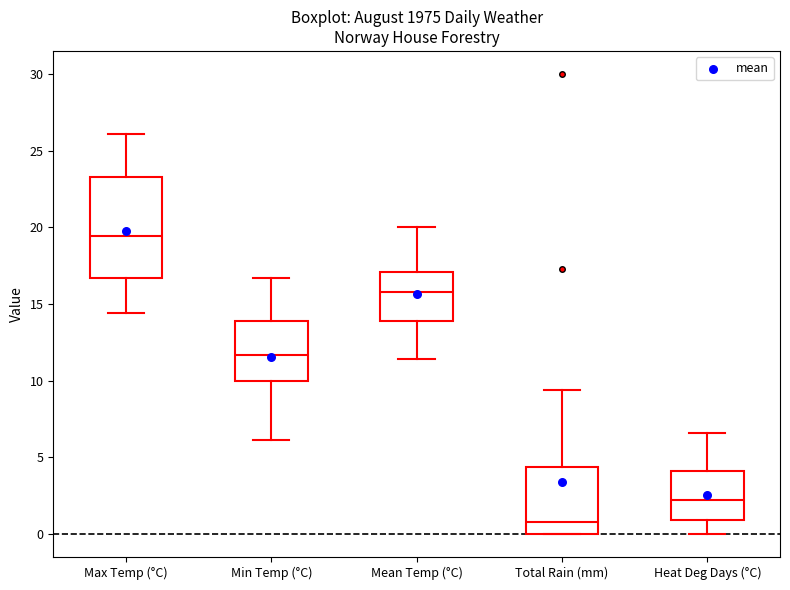

Reading left to right, transcribe this box plot: for each box, give where its median line is, the range the box spans, and where its two whiskers end, as read against the y-axis. The values are not printed on the chart, so give them approximately, as read against the axis.

Max Temp (°C): median 19.5, box 16.5 to 23.5, whiskers 14.5 to 26.0
Min Temp (°C): median 11.5, box 10.0 to 14.0, whiskers 6.0 to 16.5
Mean Temp (°C): median 16.0, box 14.0 to 17.0, whiskers 11.5 to 20.0
Total Rain (mm): median 1.0, box 0.0 to 4.5, whiskers 0.0 to 9.5
Heat Deg Days (°C): median 2.0, box 1.0 to 4.0, whiskers 0.0 to 6.5